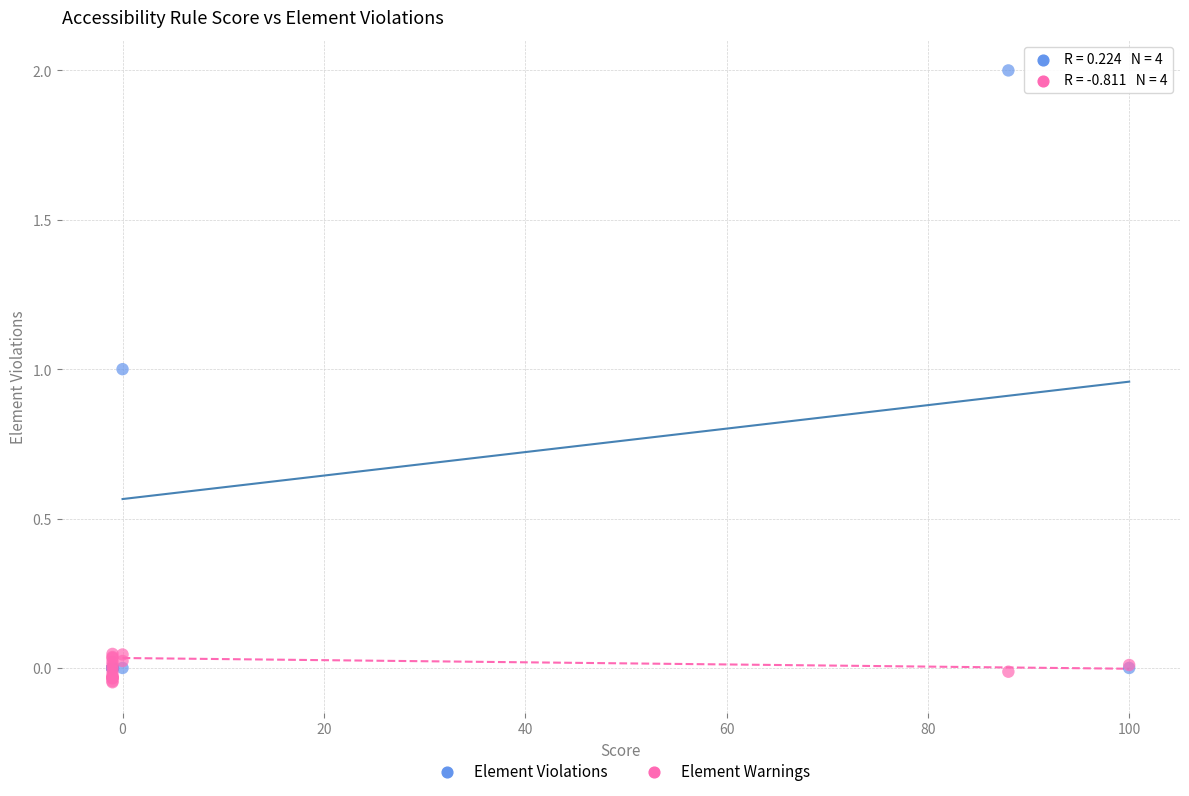

What are all the series names shown in the legend?

Element Violations, Element Warnings